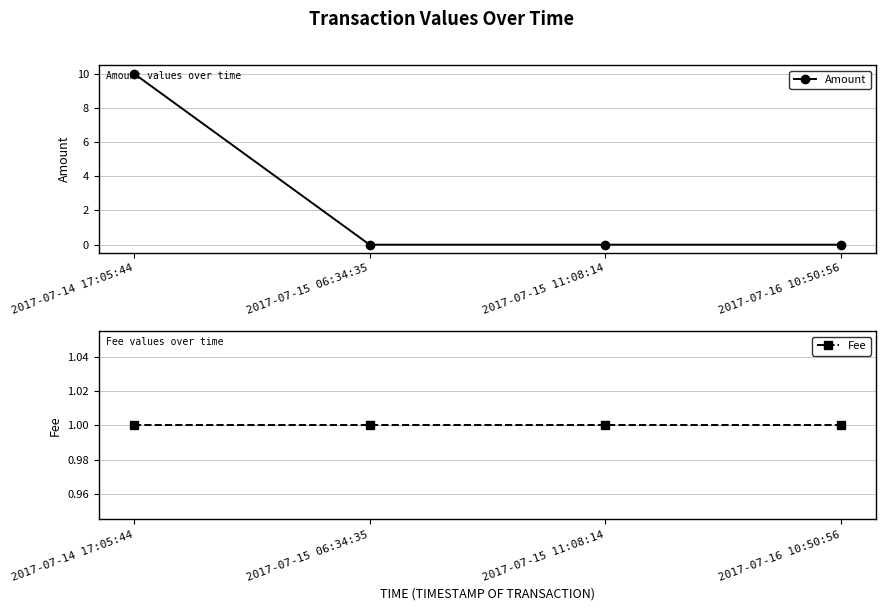

At which category is the sum across all series the highest?

2017-07-14 17:05:44